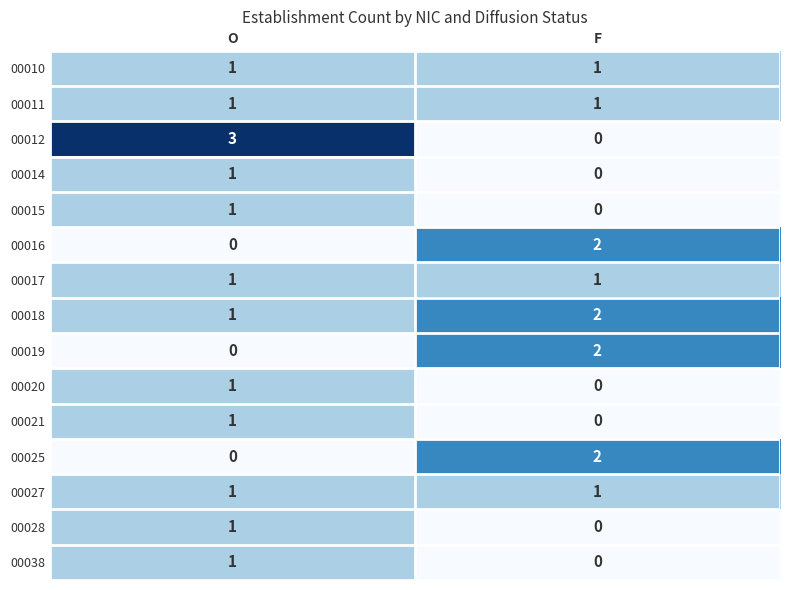

How many categories are shown in the chart?

2